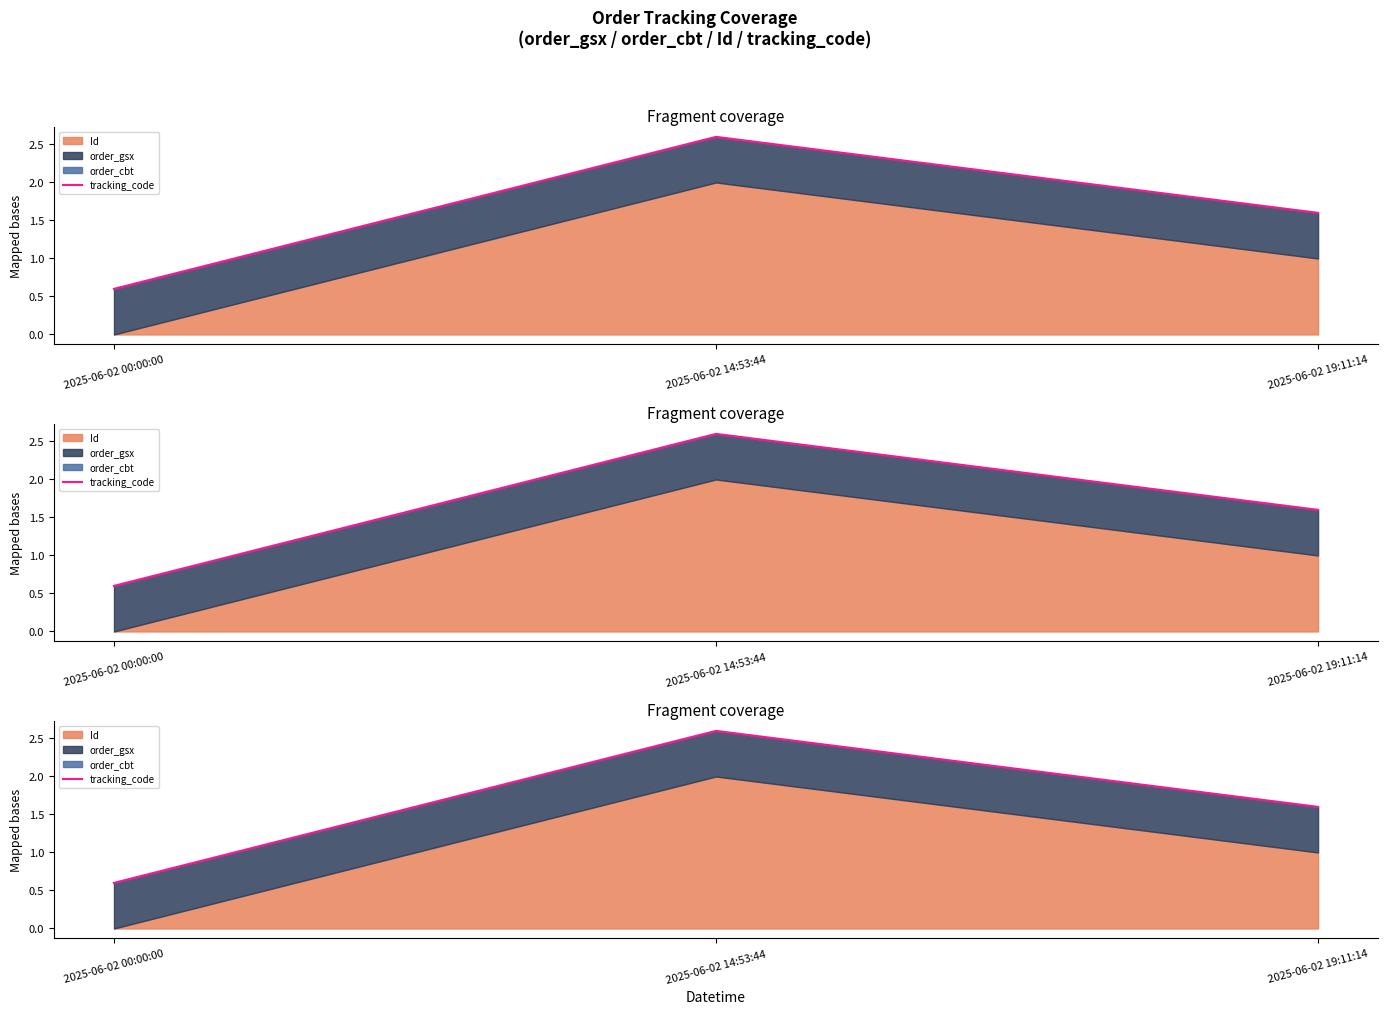

How many lines are shown in the chart?

1